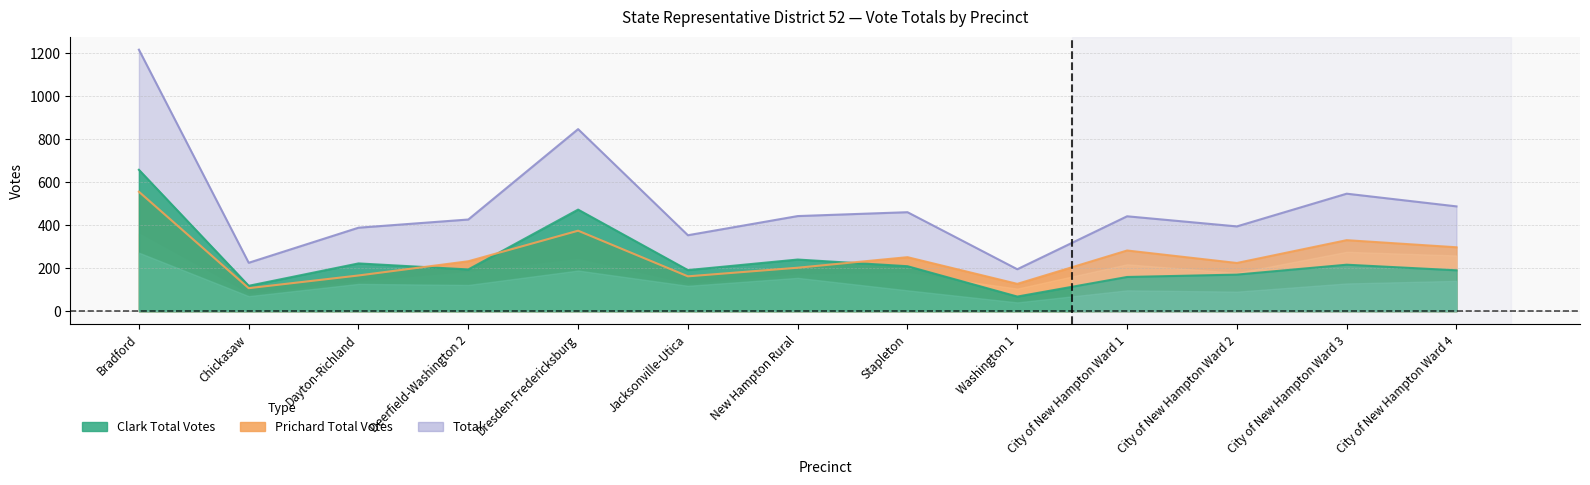

What is the difference between the second highest and minimum values in the Total series?

651